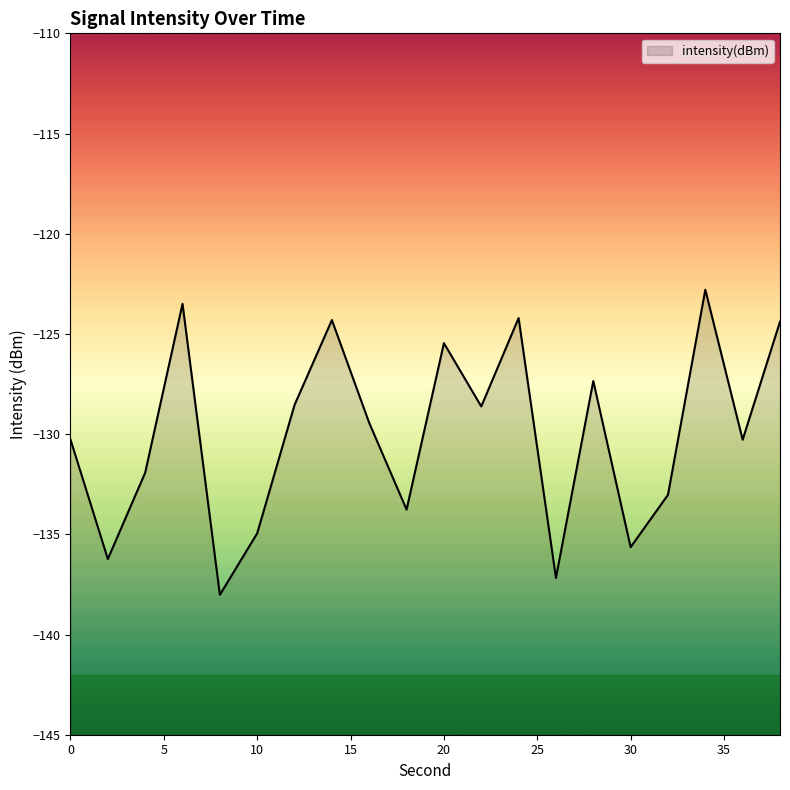

Reading left to right, extract all data points from this chart.

0=-130.3	2=-136.2	4=-131.9	6=-123.5	8=-138.0	10=-134.9	12=-128.5	14=-124.3	16=-129.4	18=-133.8	20=-125.5	22=-128.6	24=-124.2	26=-137.2	28=-127.4	30=-135.6	32=-133.0	34=-122.8	36=-130.3	38=-124.4